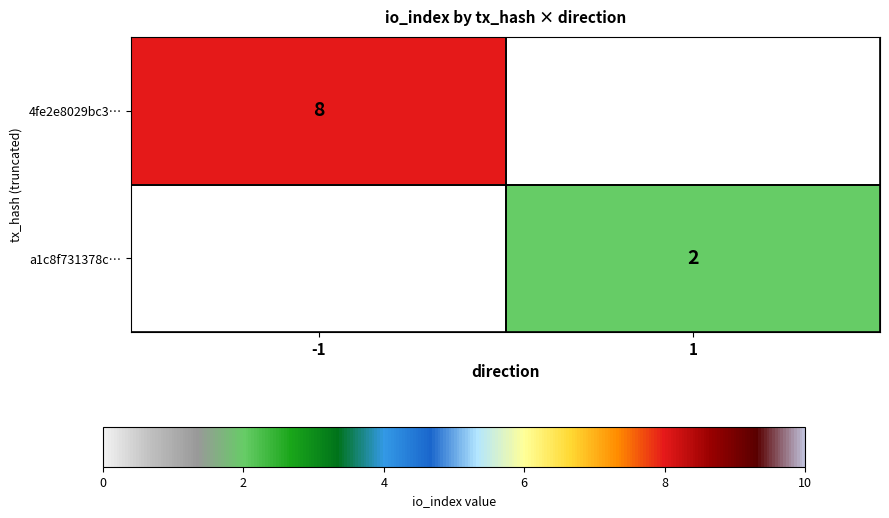

Is it true that 4fe2e8029bc3… equals 13 at -1?

False